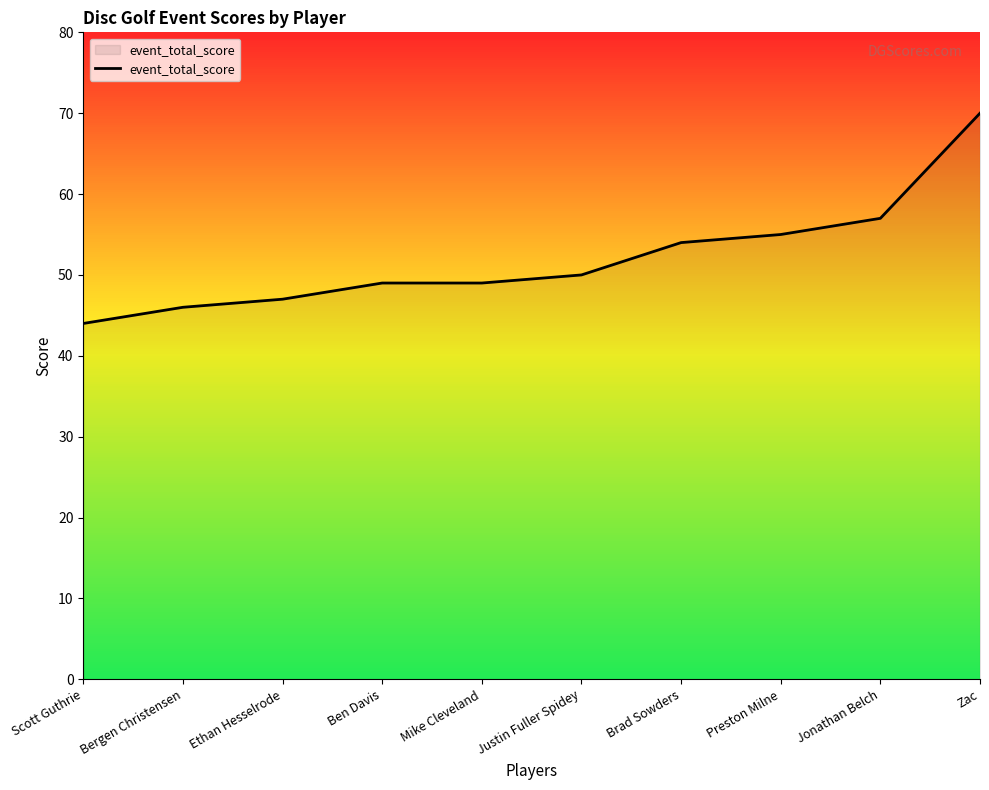

True or false: the data shows 49 at Mike Cleveland.

True